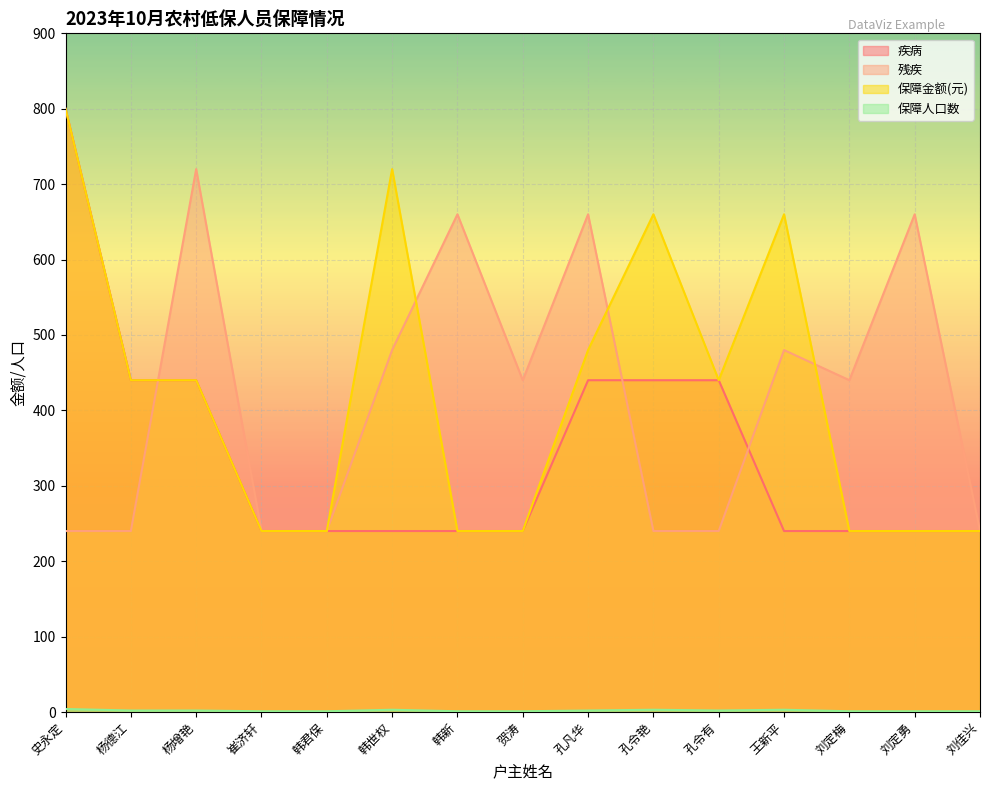

True or false: 保障人口数 and 保障金额(元) intersect in this chart.

False